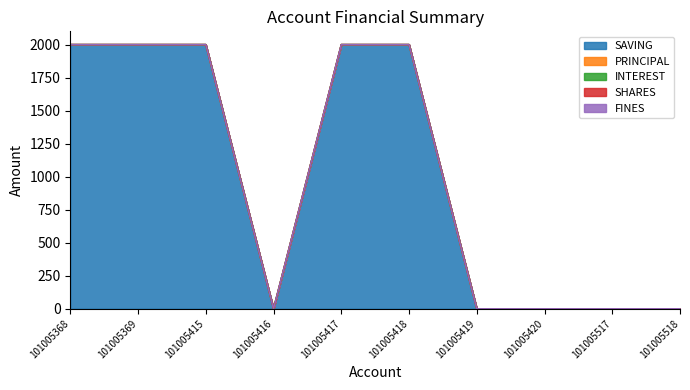

At which category is the sum across all series the highest?

101005368